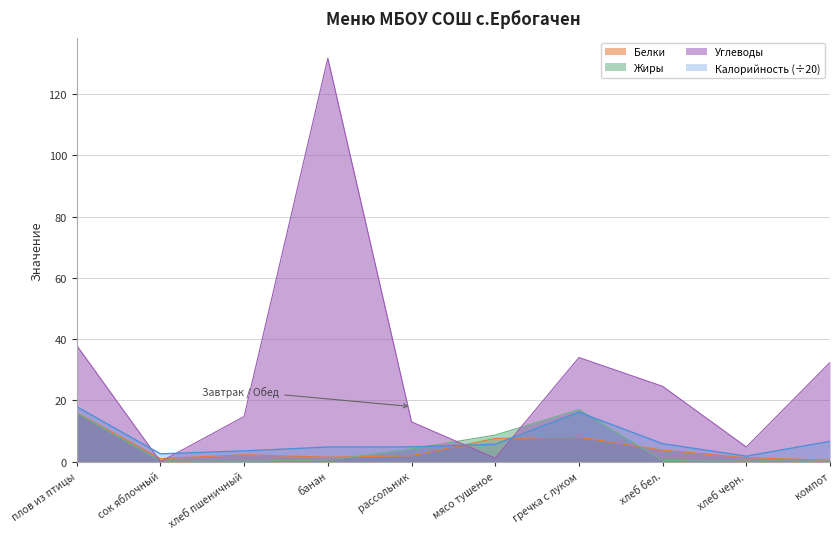

True or false: Белки and Калорийность cross at least once.

True